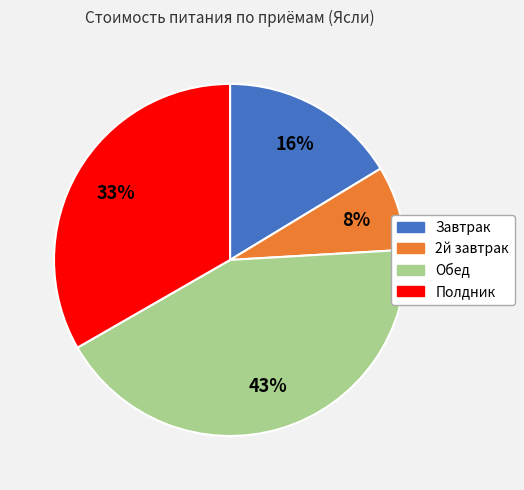

Do Полдник and Завтрак together represent more than half of the pie?

No